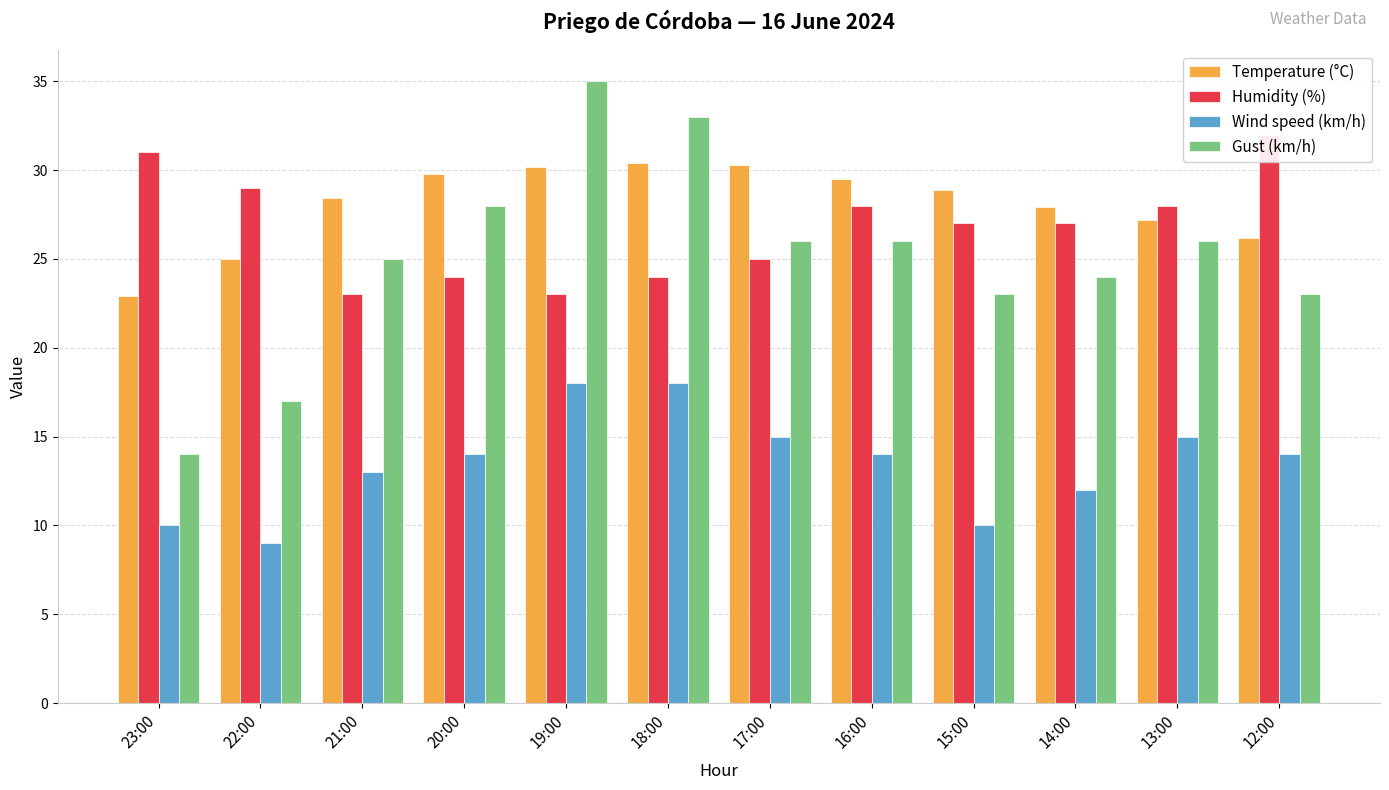

How many data points does each series have?

12